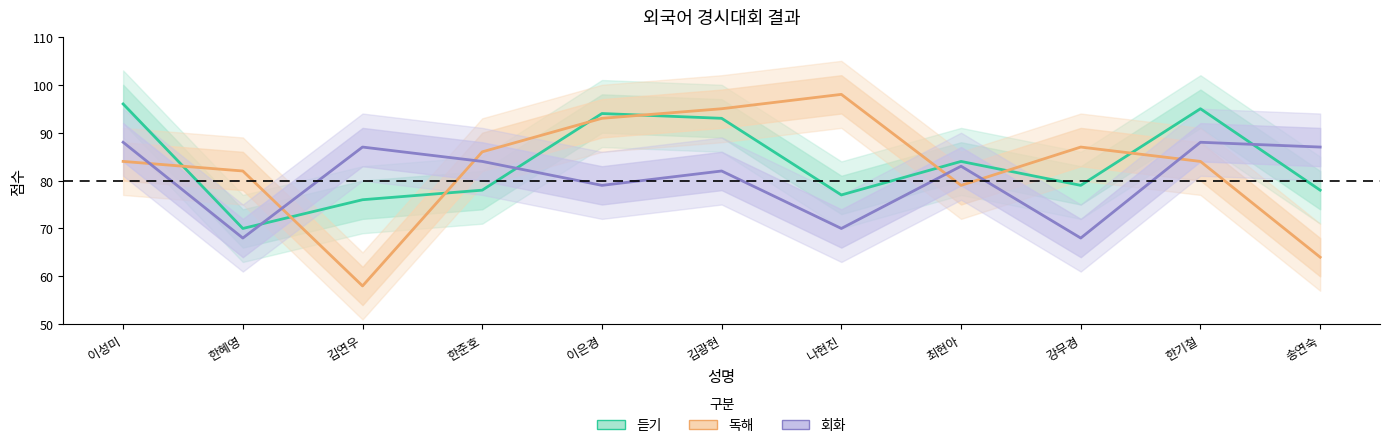

What position from the left is 나현진?

7